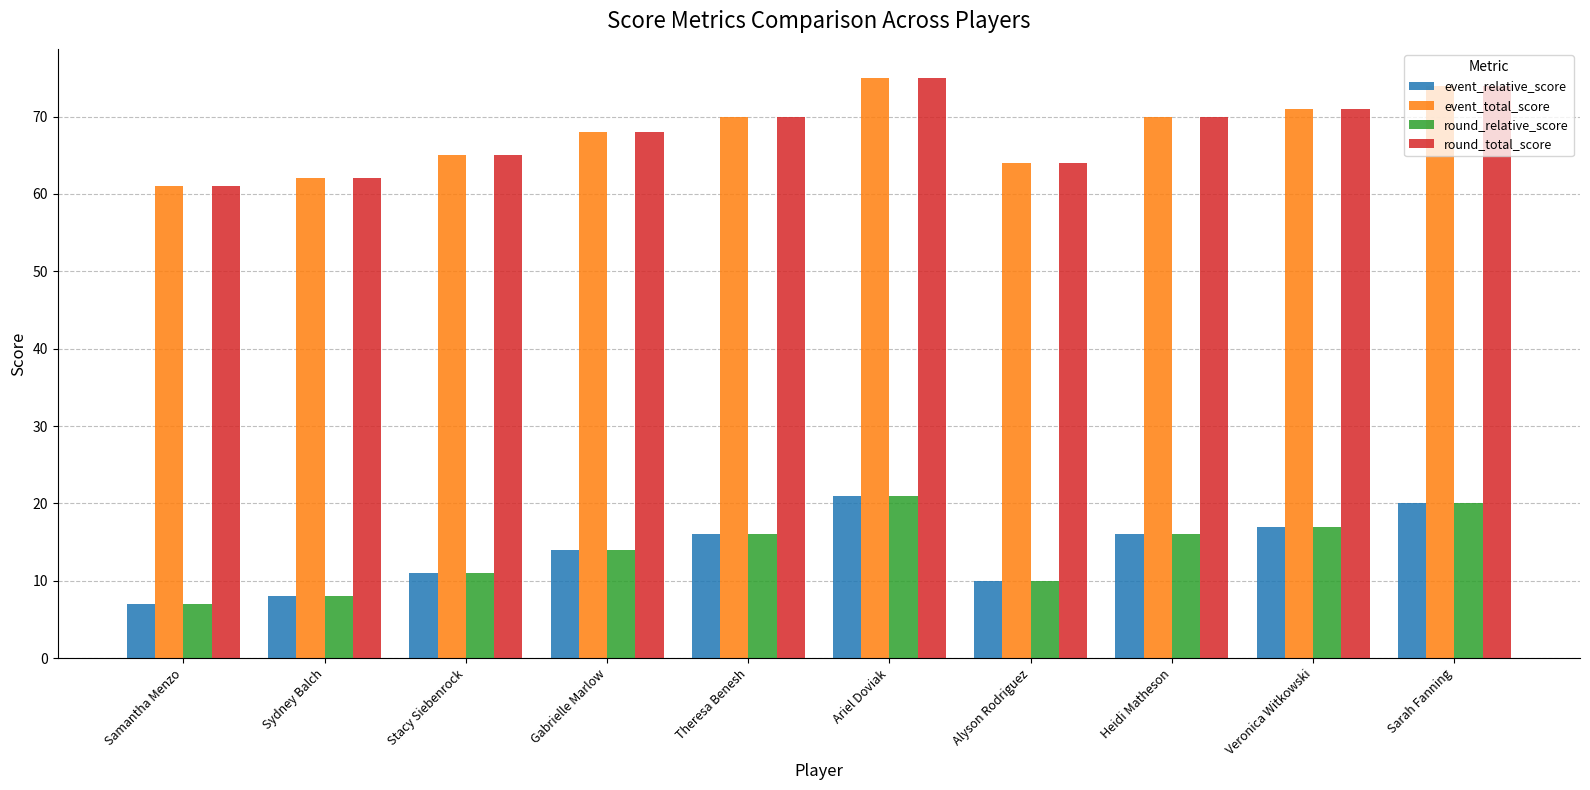

What is the difference between the round_relative_score values at Sydney Balch and Veronica Witkowski?

9